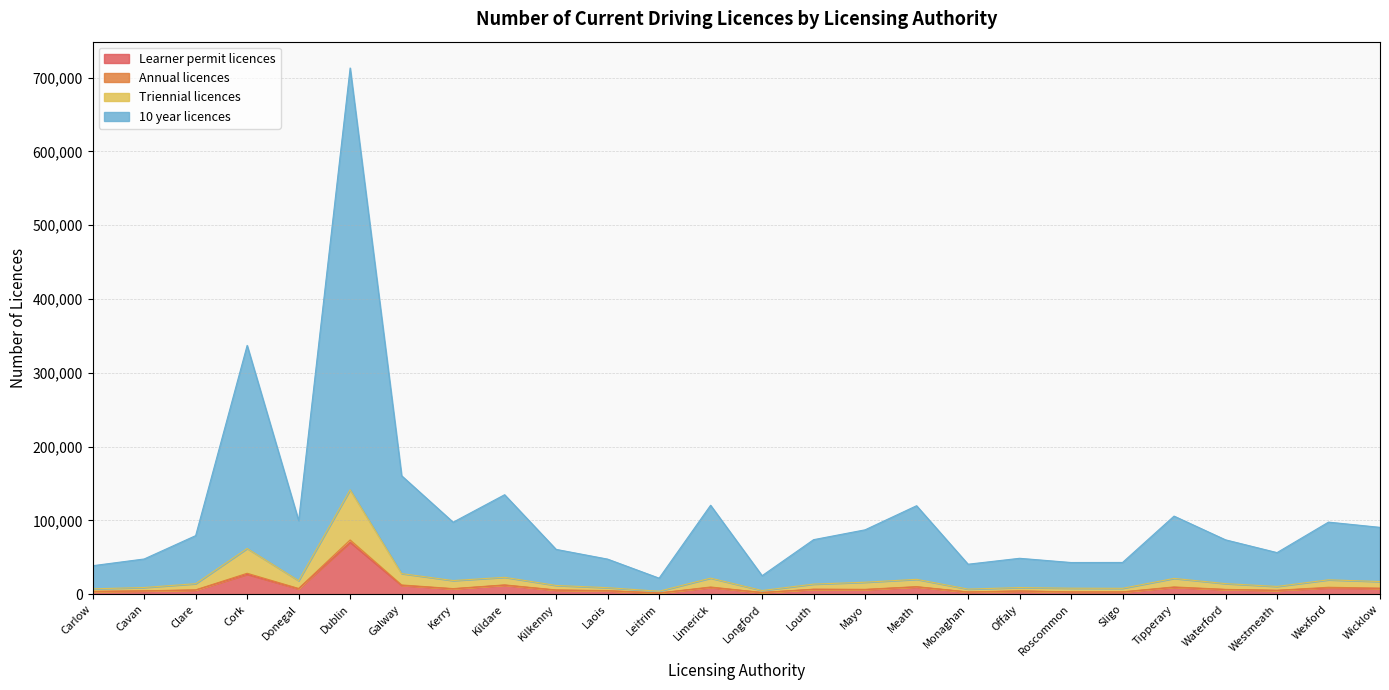

What is the maximum value for Learner permit licences?

70330